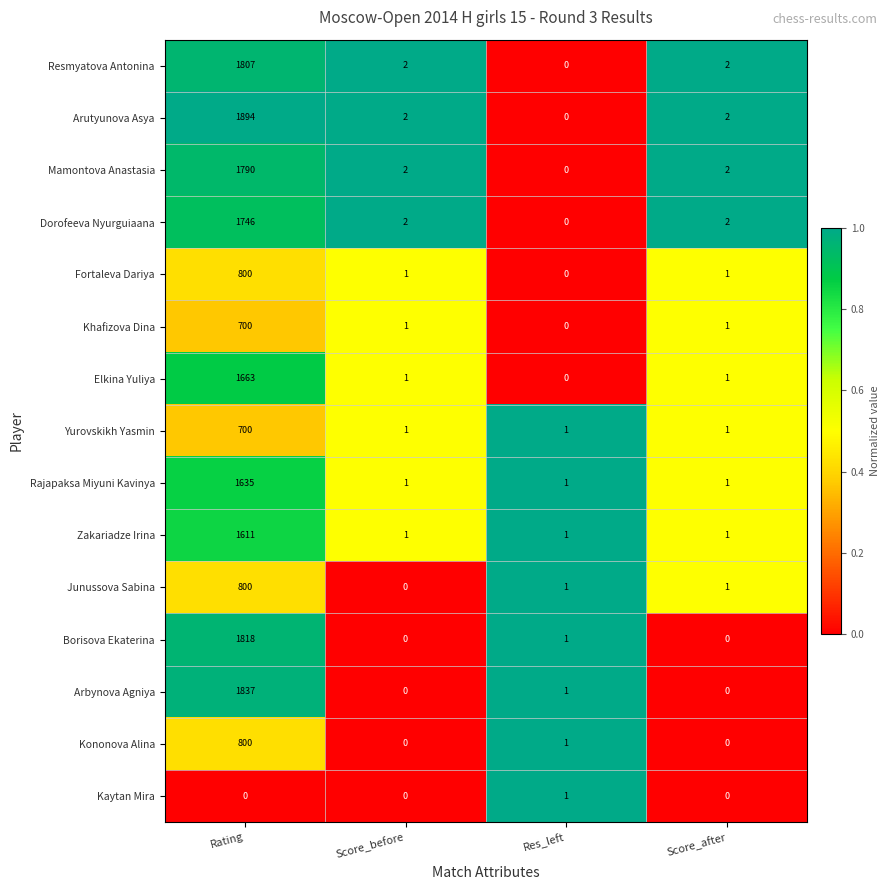

Which label corresponds to the largest value in the chart?

Rating